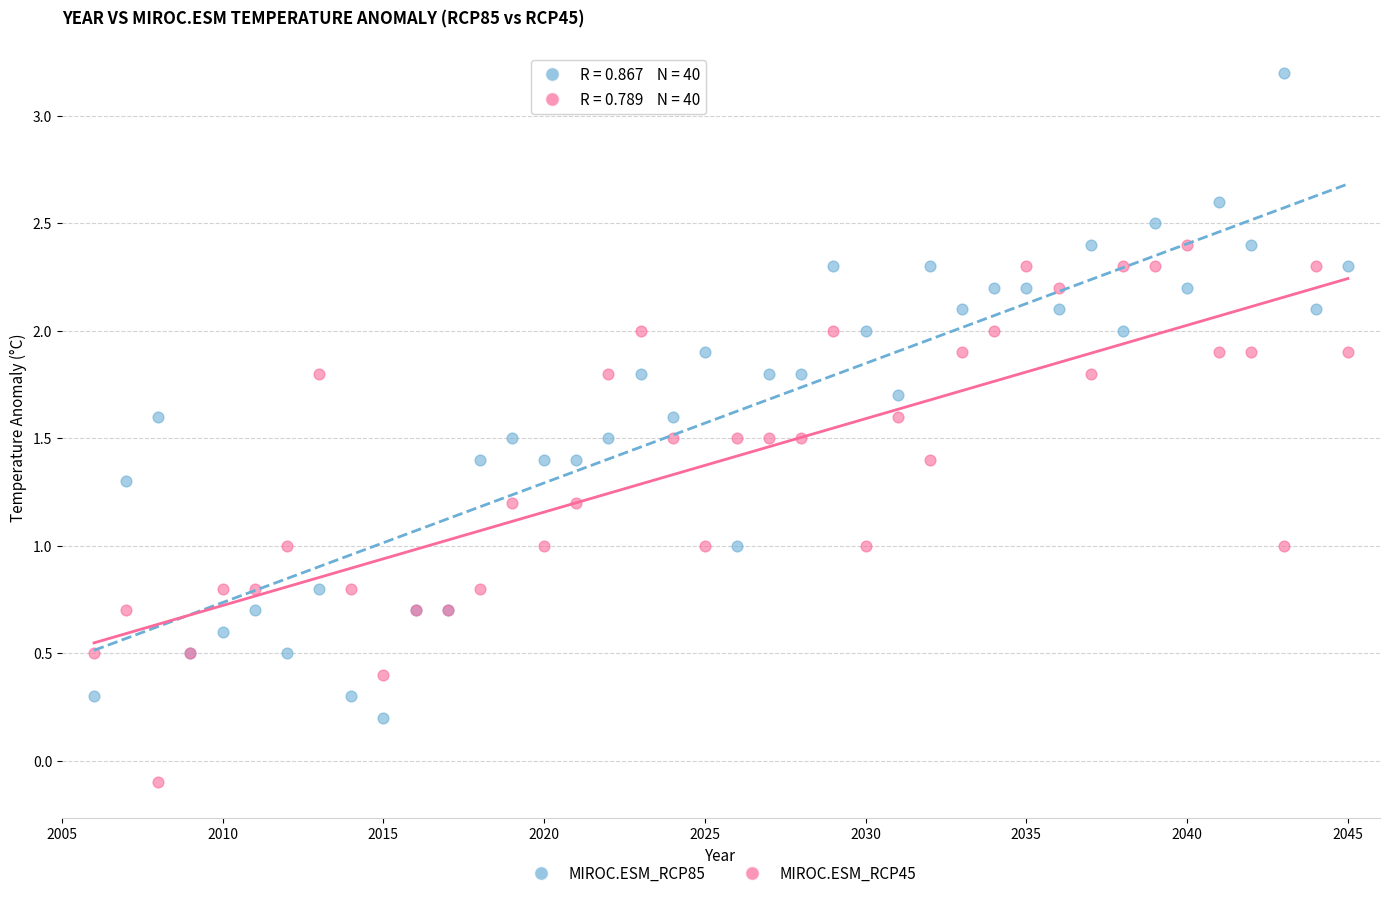

Which series reaches the maximum Y coordinate?

MIROC.ESM_RCP85